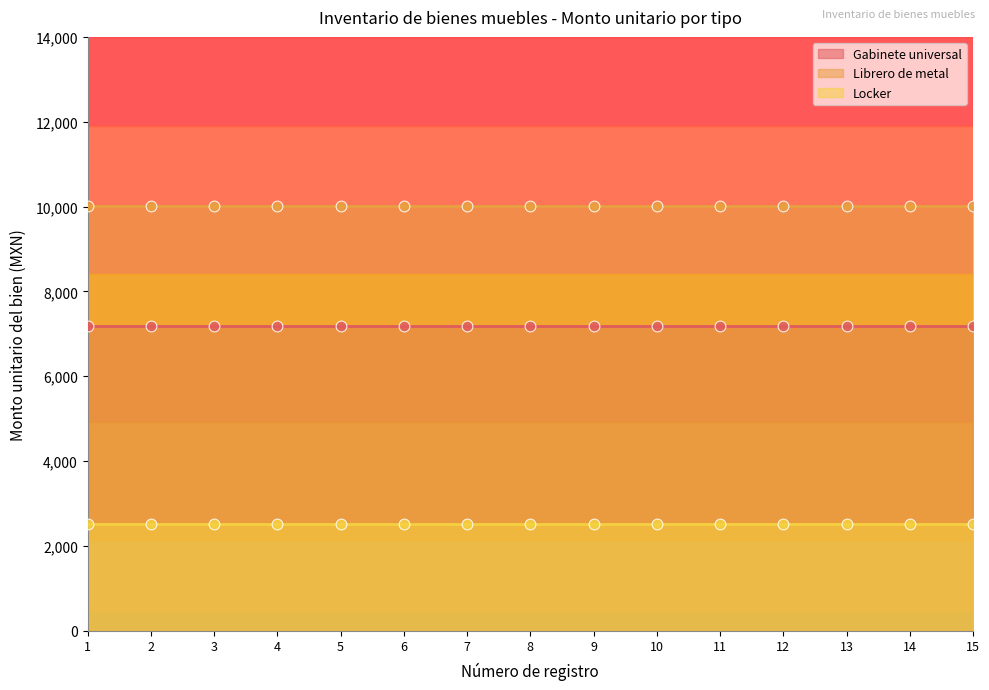

What is the total value across all series at 3?

19721.4